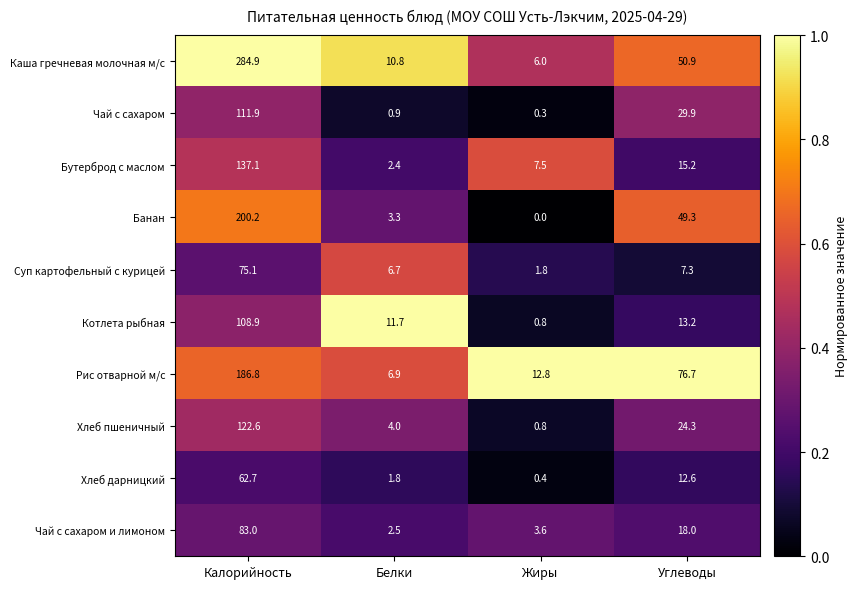

Count the number of categories in the chart.

4